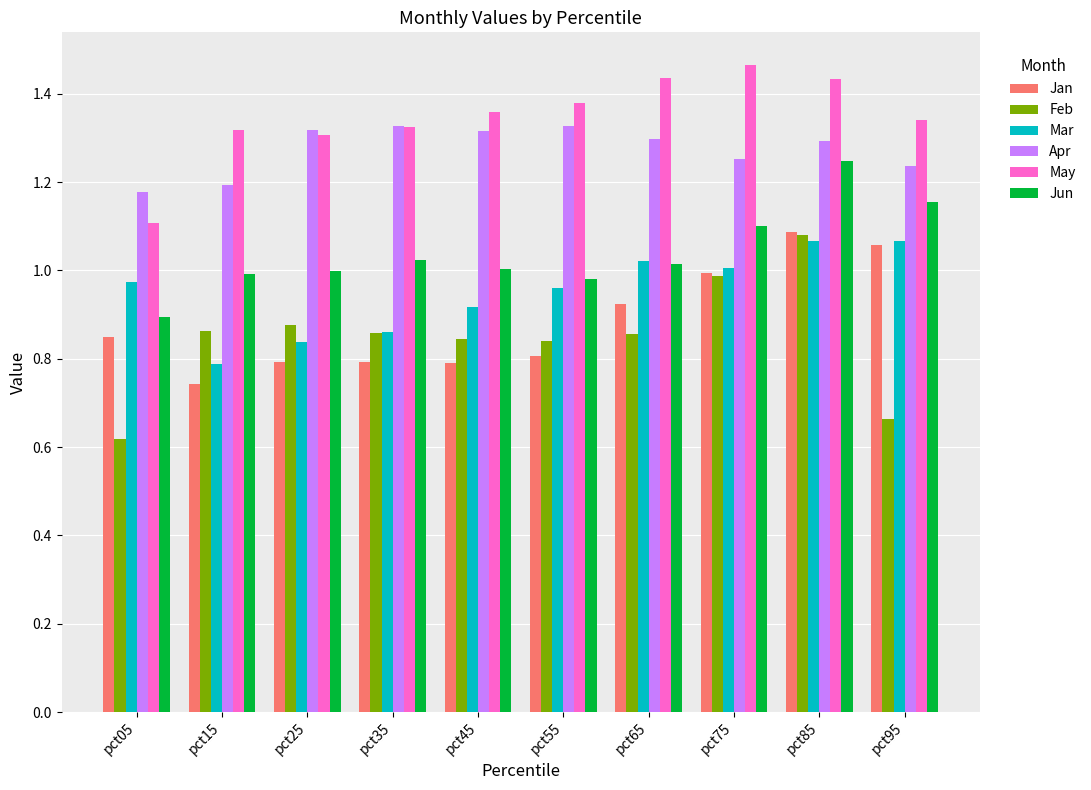

Where is May nearest to the value 1?

pct05